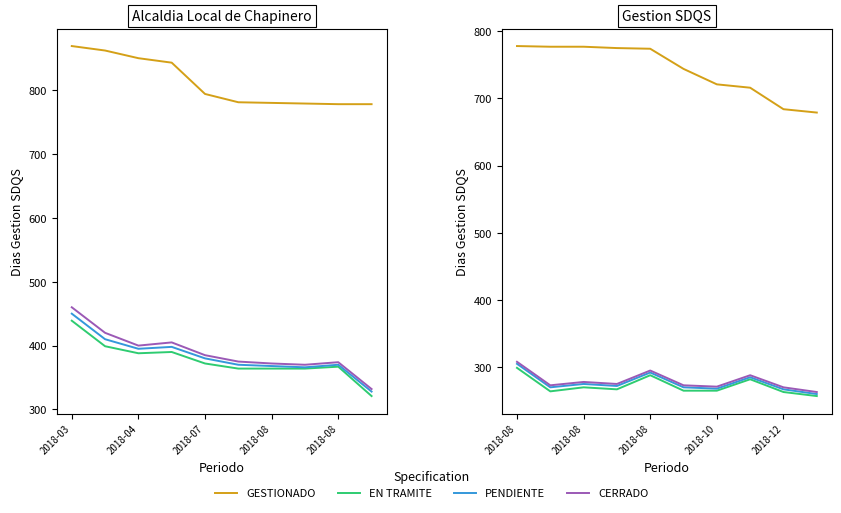

Which category has the highest value in the PENDIENTE series?

2018-08